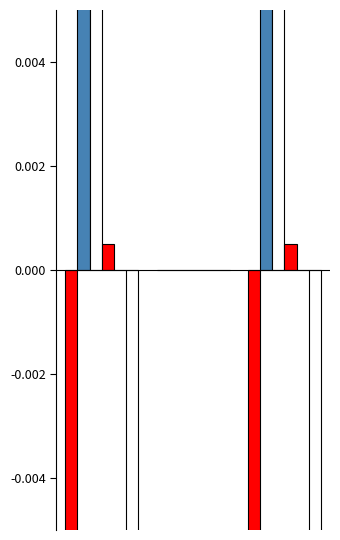

Count the number of categories in the chart.

3